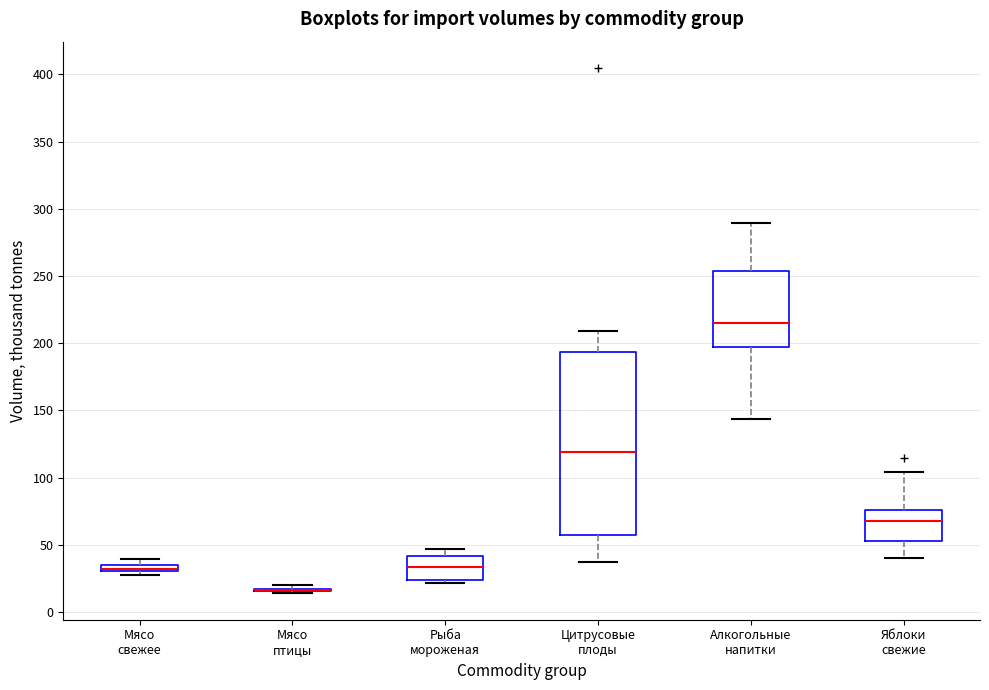

Which box is the tallest, from its lower edge to its upper edge?

Цитрусовые плоды